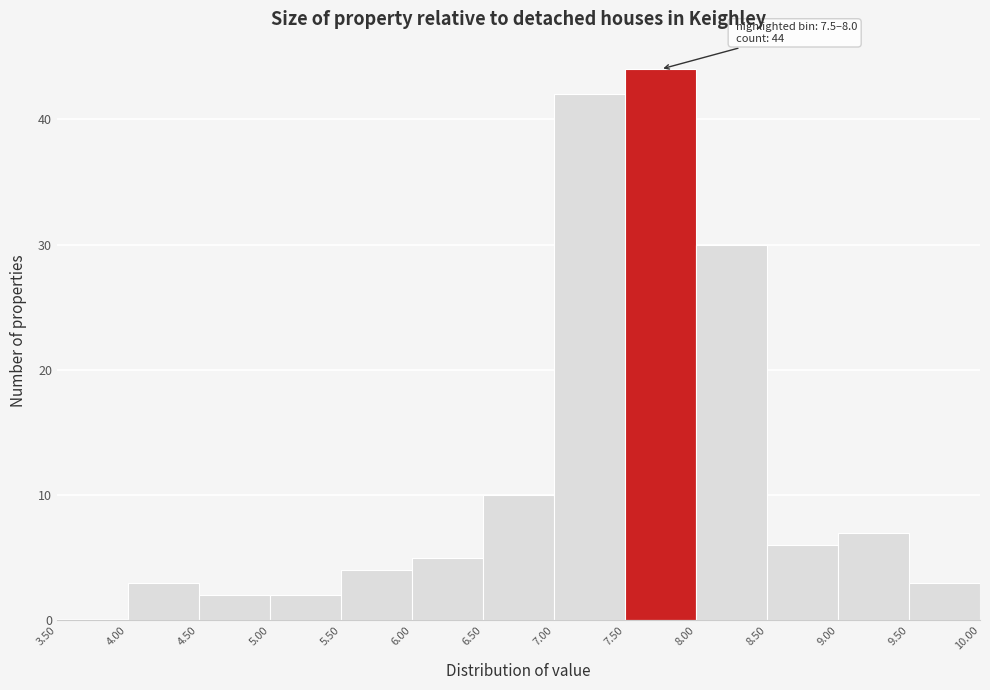

Which range on the x-axis has the tallest bar?

7.50 to 8.00